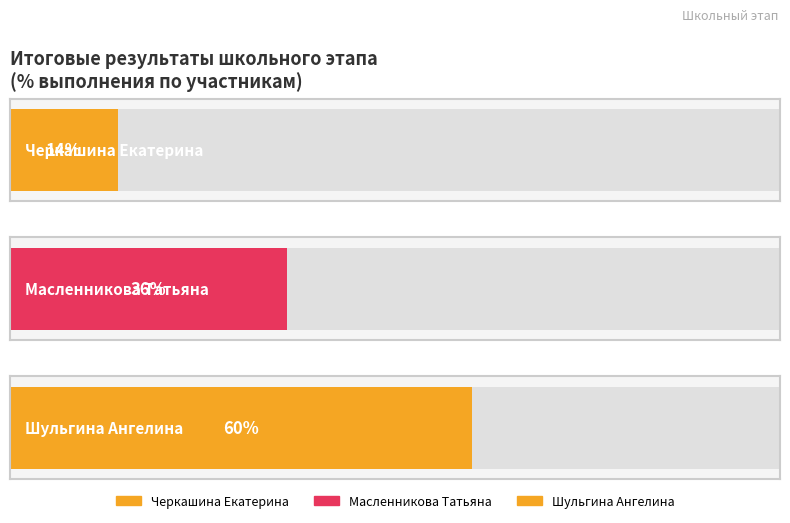

What position from the right is Шульгина Ангелина?

1